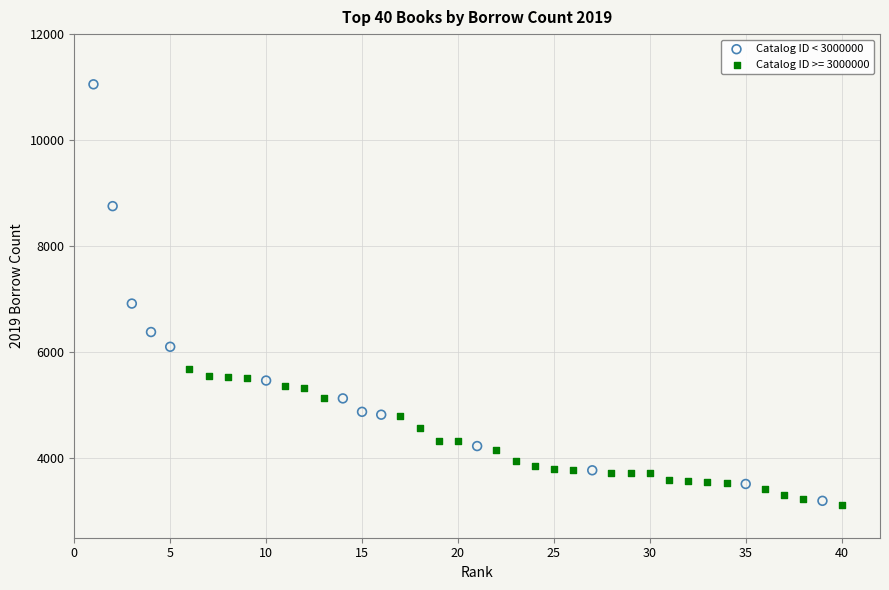

Which series contains the highest Y value?

Catalog ID < 3000000